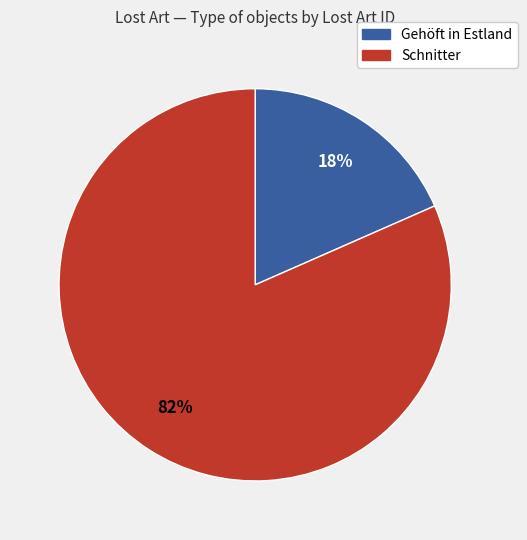

Combined, do Gehöft in Estland and Schnitter account for over 50%?

Yes